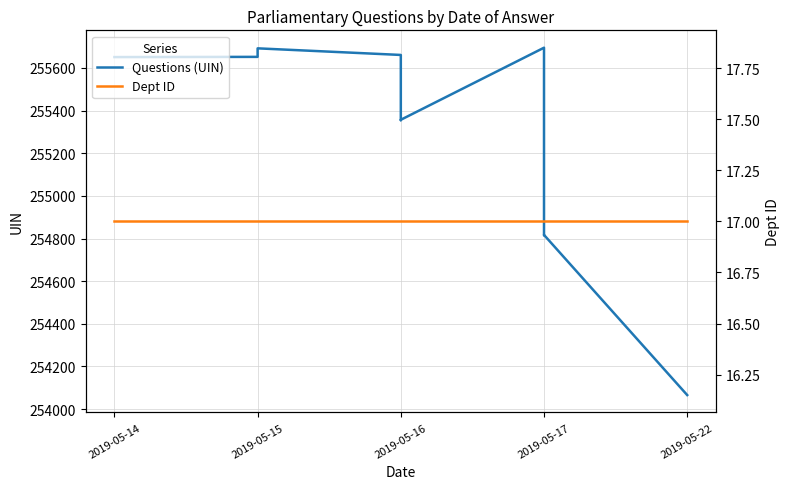

True or false: Questions (UIN) has more than 2 points higher than both neighbors.

True